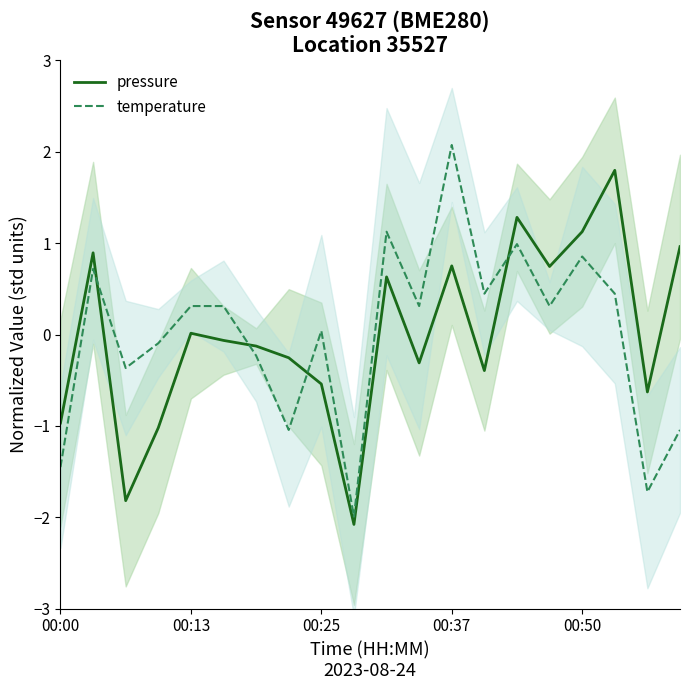

How many values in pressure are below zero?

11